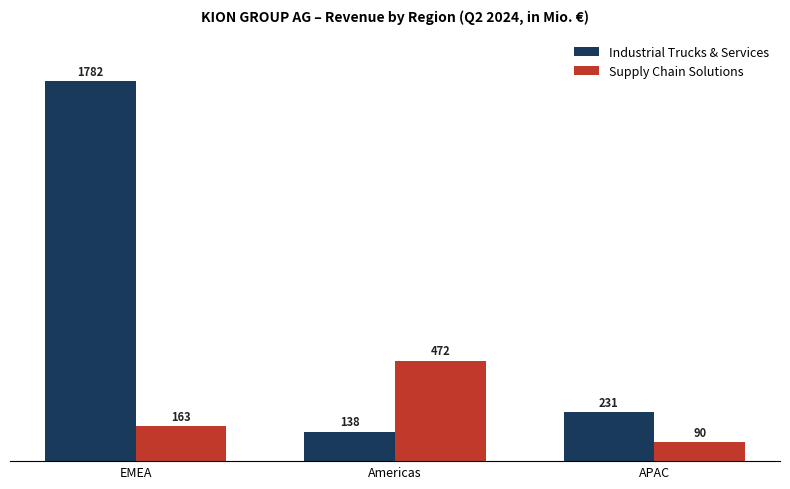

What is the label of the 1st bar from the right?

APAC